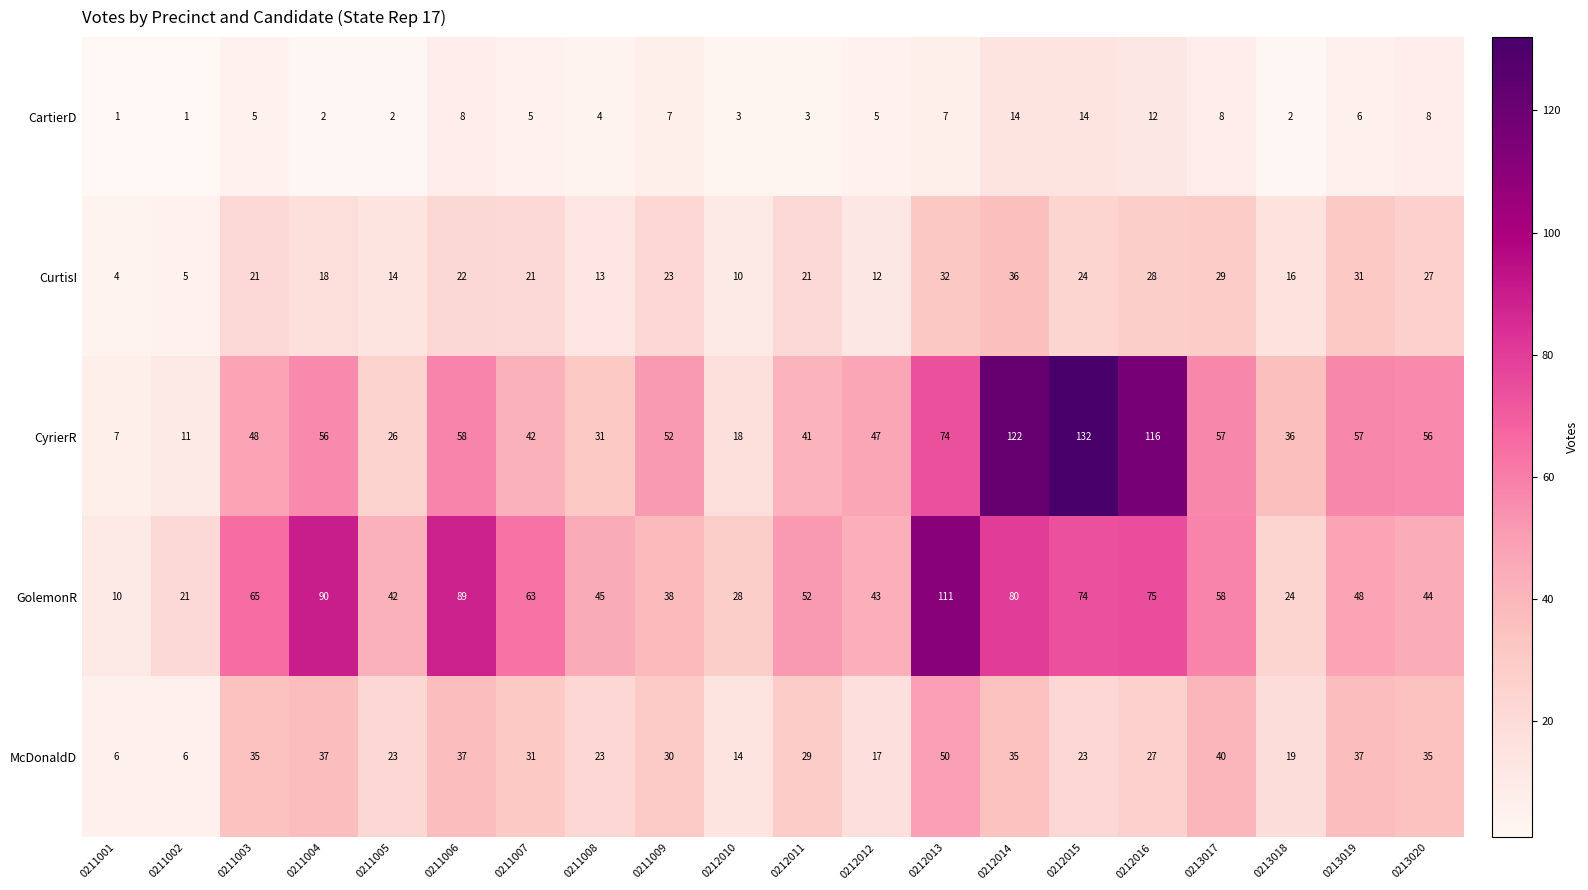

What is the highest value of the GolemonR series?

111